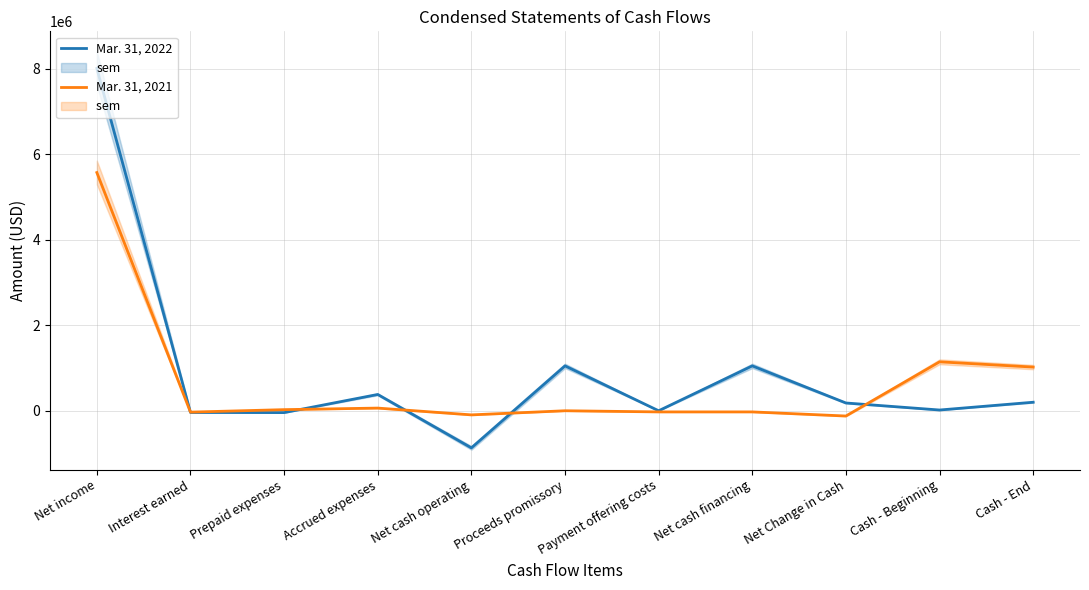

What is the difference between the maximum and minimum values in the Mar. 31, 2022 series?

8877474